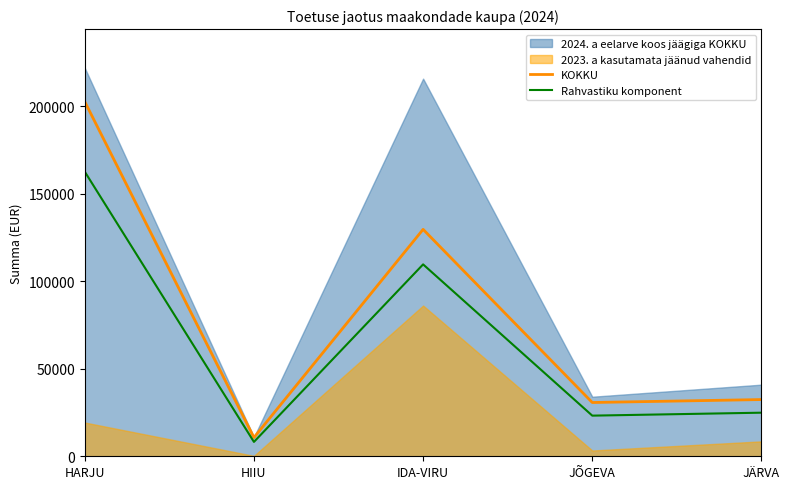

True or false: Rahvastiku komponent and KOKKU intersect in this chart.

False